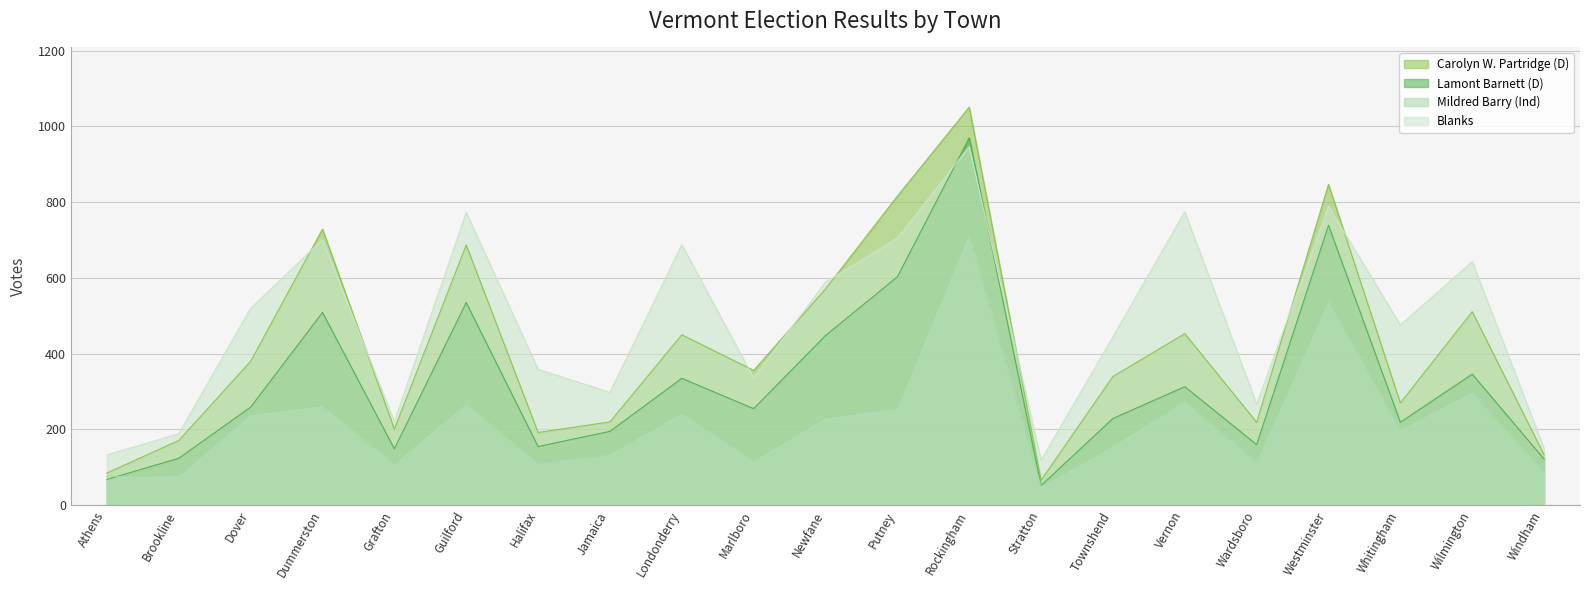

Does the chart display data point markers on the line(s)?

No